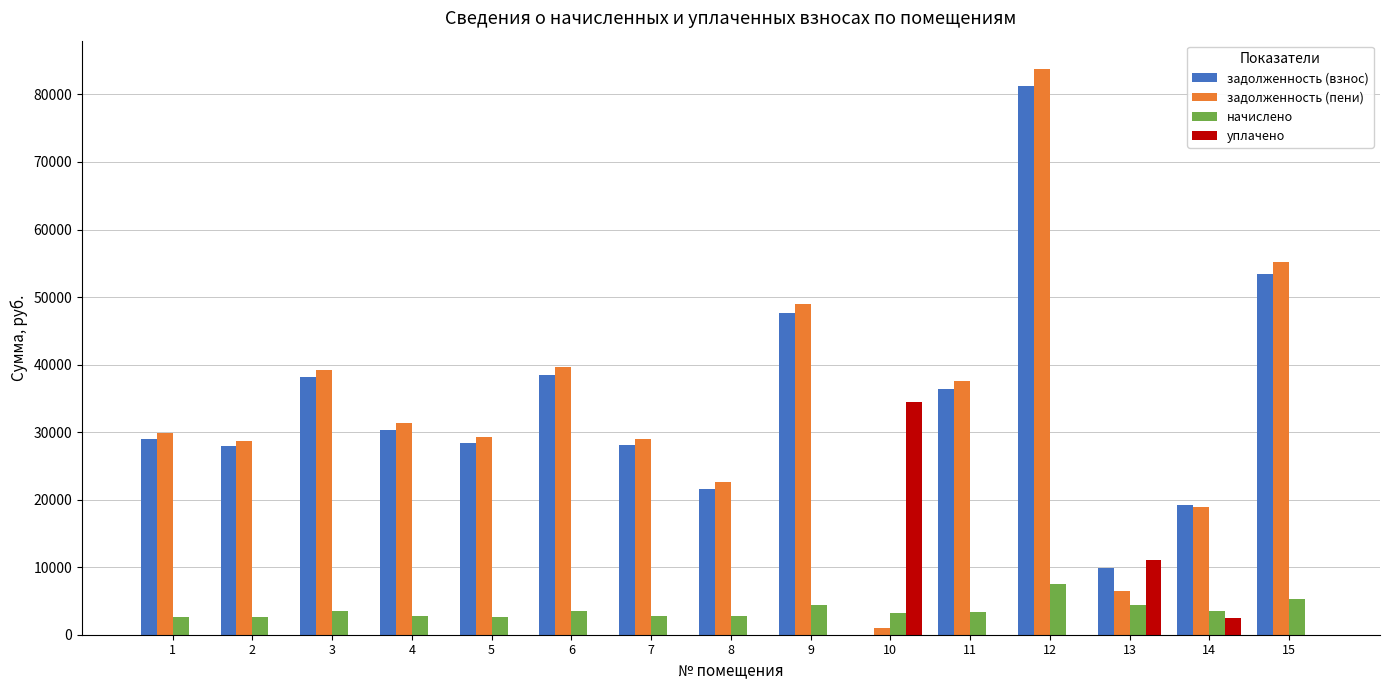

What is the sum of all задолженность (взнос) values?

489603.4